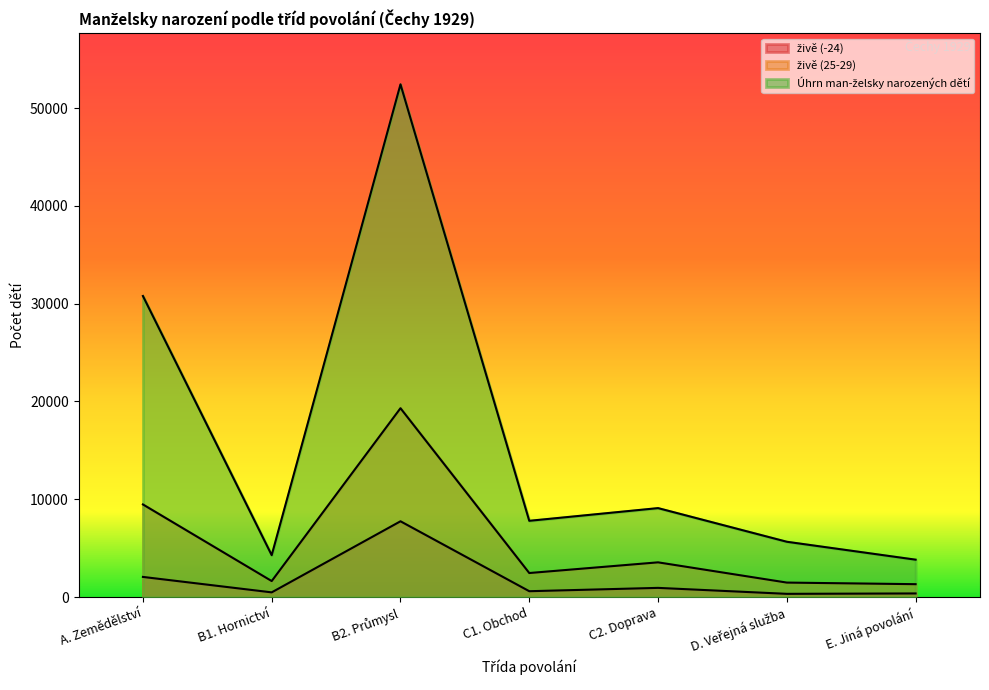

True or false: živě (-24) and Úhrn man-želsky narozených dětí cross at least once.

False